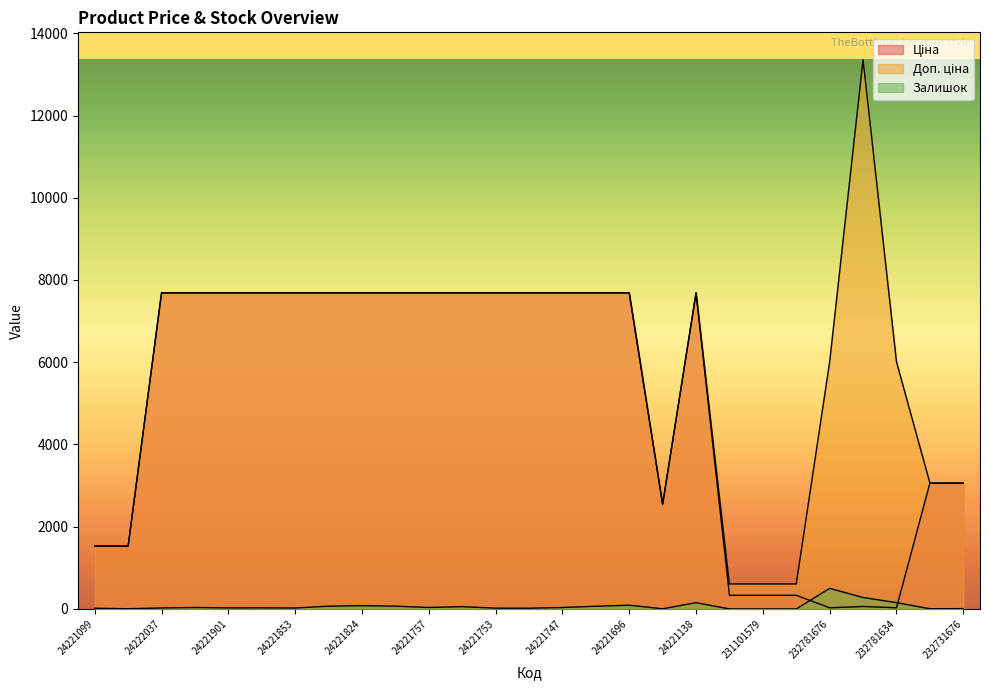

True or false: Залишок has more than 1 points higher than both neighbors.

True